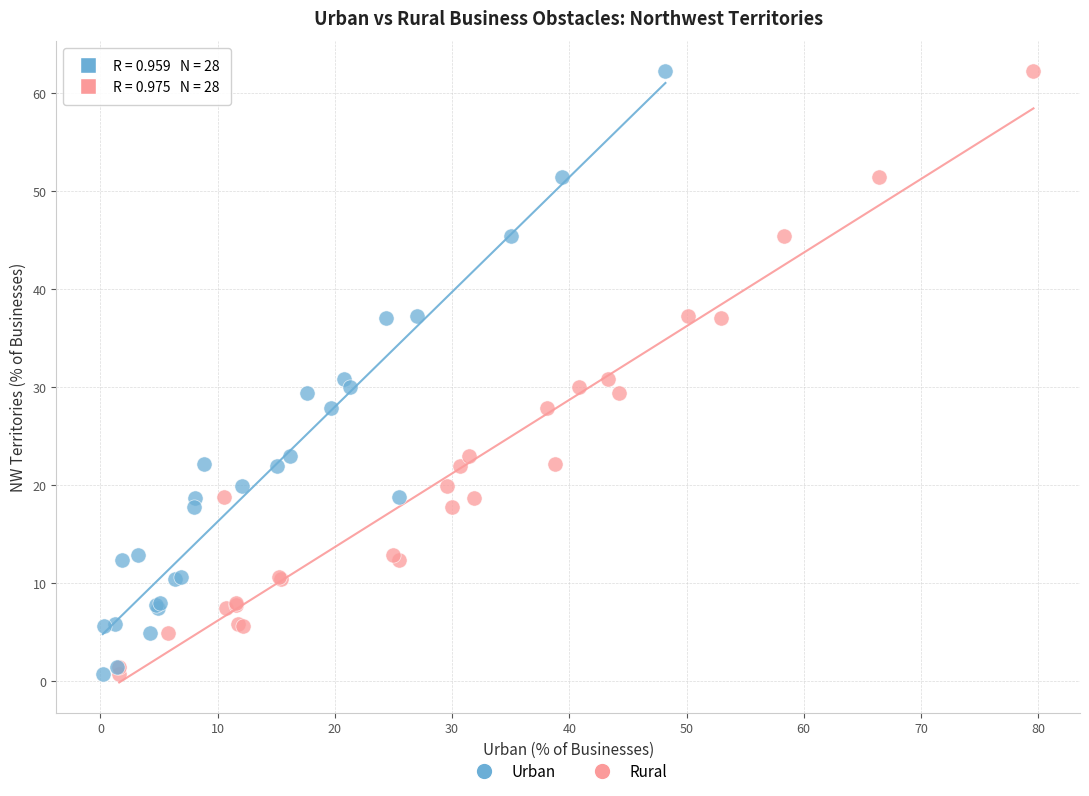

What are all the series names shown in the legend?

Urban, Rural